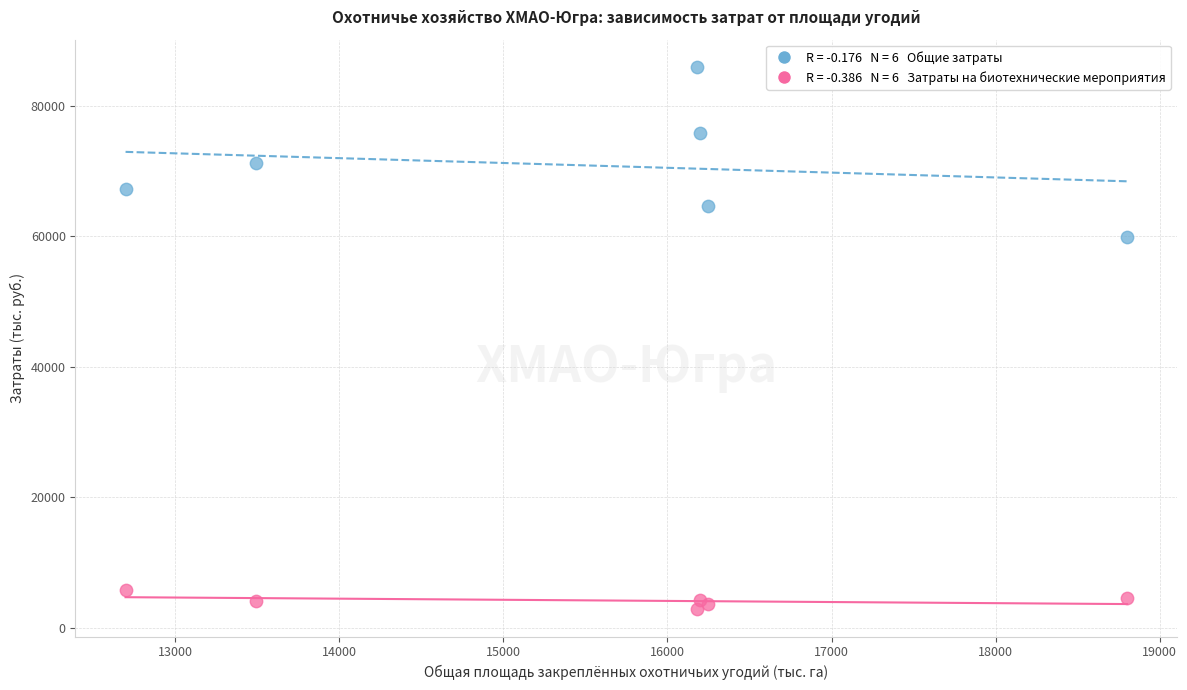

Across all series, what Y value is closest to 44414?

59837.6